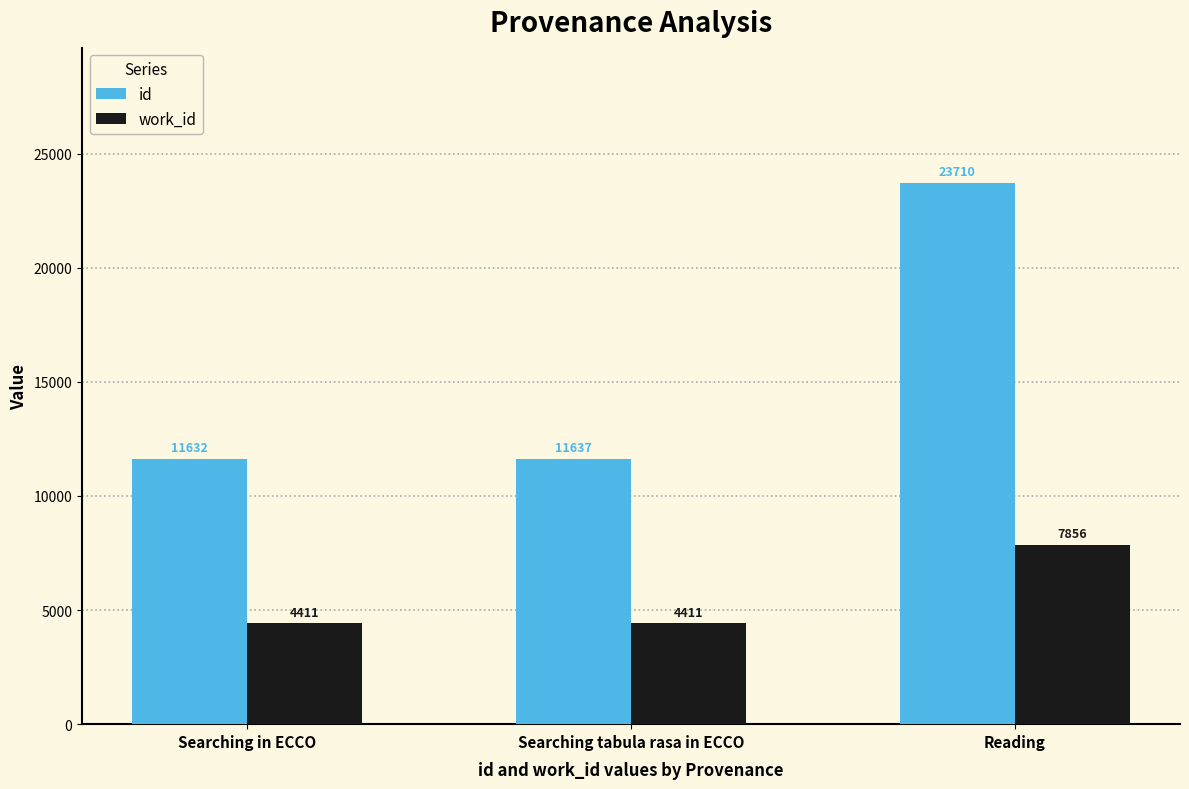

Reading left to right, transcribe all the data shown in this chart.

id: 11632	11637	23710
work_id: 4411	4411	7856